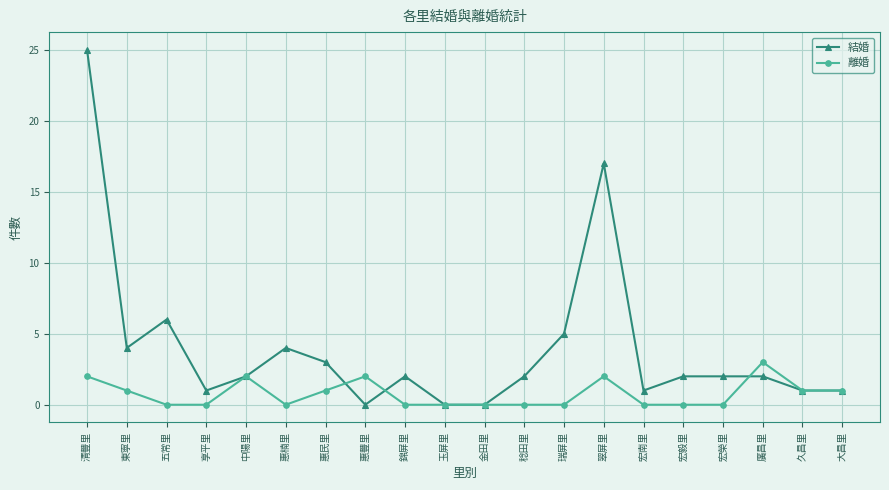

At 翠屏里, list the series in order from largest to smallest.

結婚, 離婚